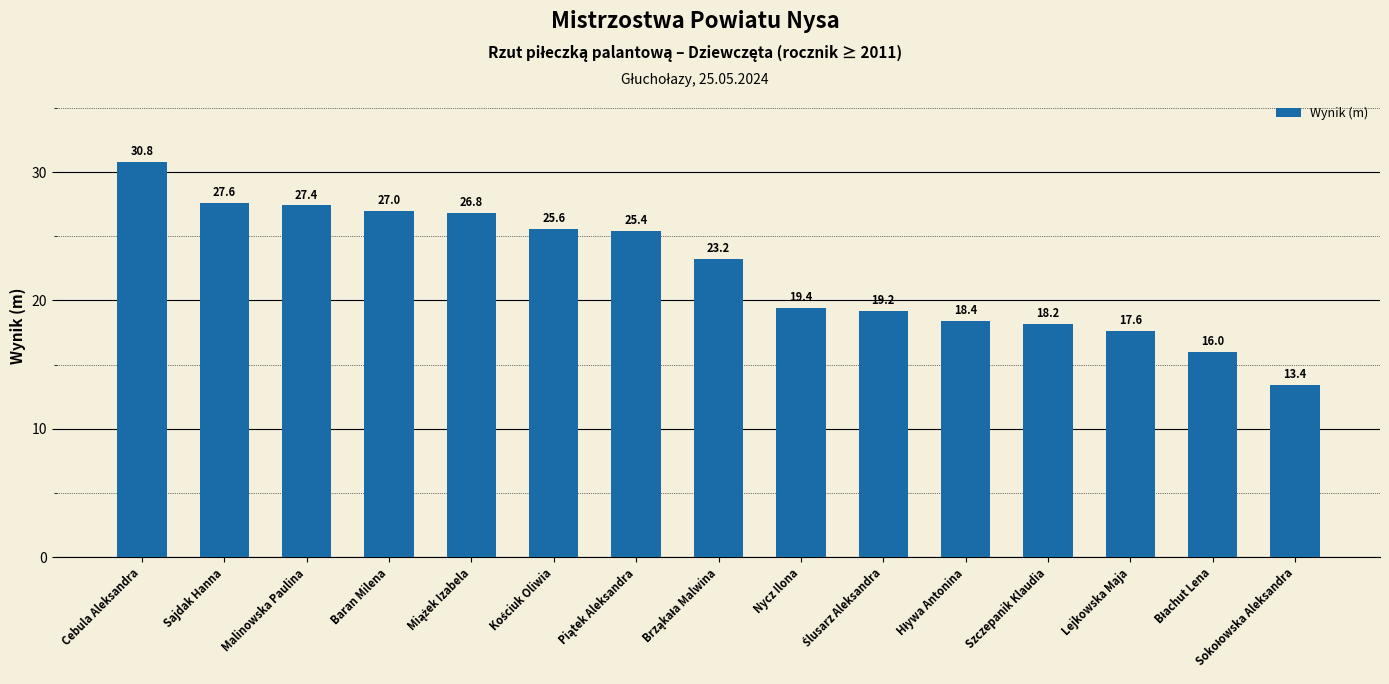

What is the sum of all values?

336.0